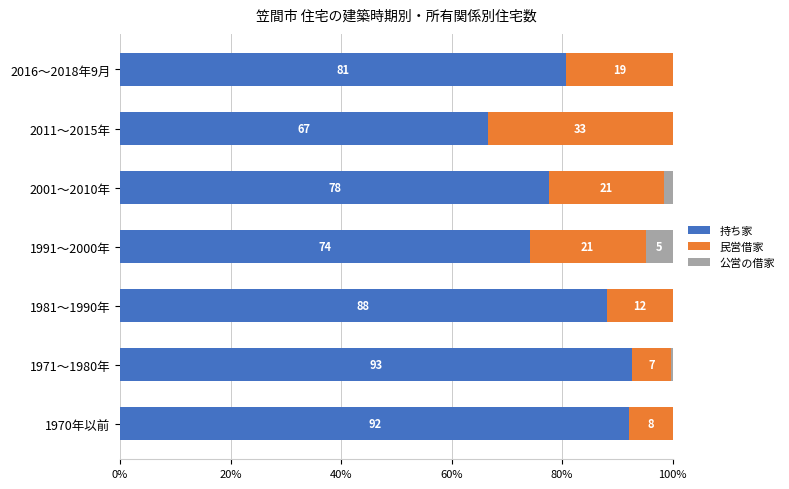

What are all the series names shown in the legend?

持ち家, 民営借家, 公営の借家